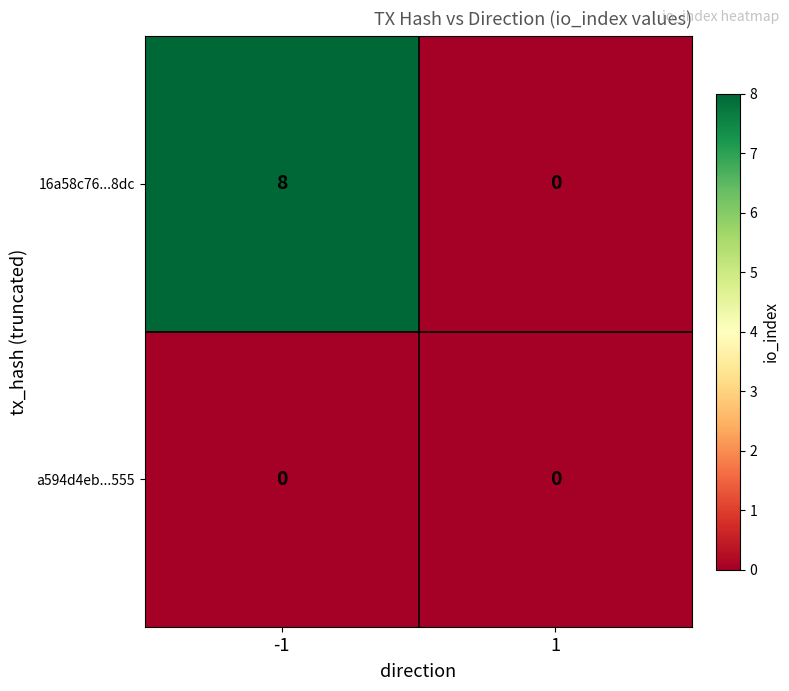

The 16a58c76...8dc series shows 8 at -1. True or false?

True